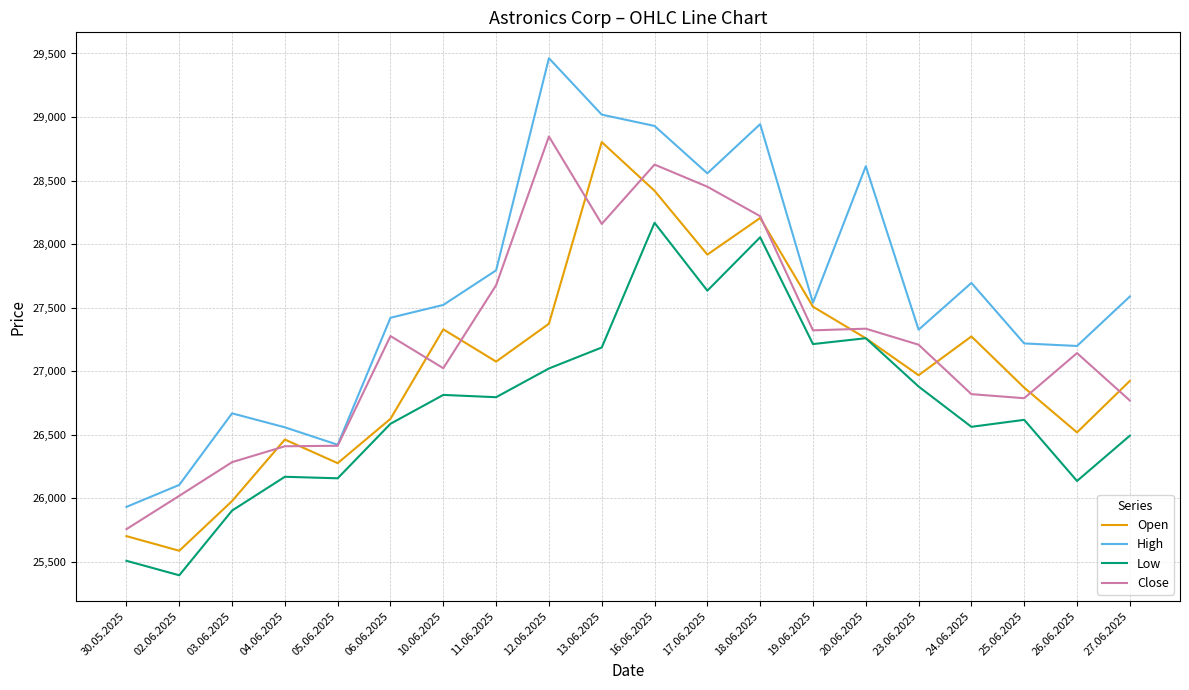

What is the spread (max minus min) of values at 12.06.2025?

2441